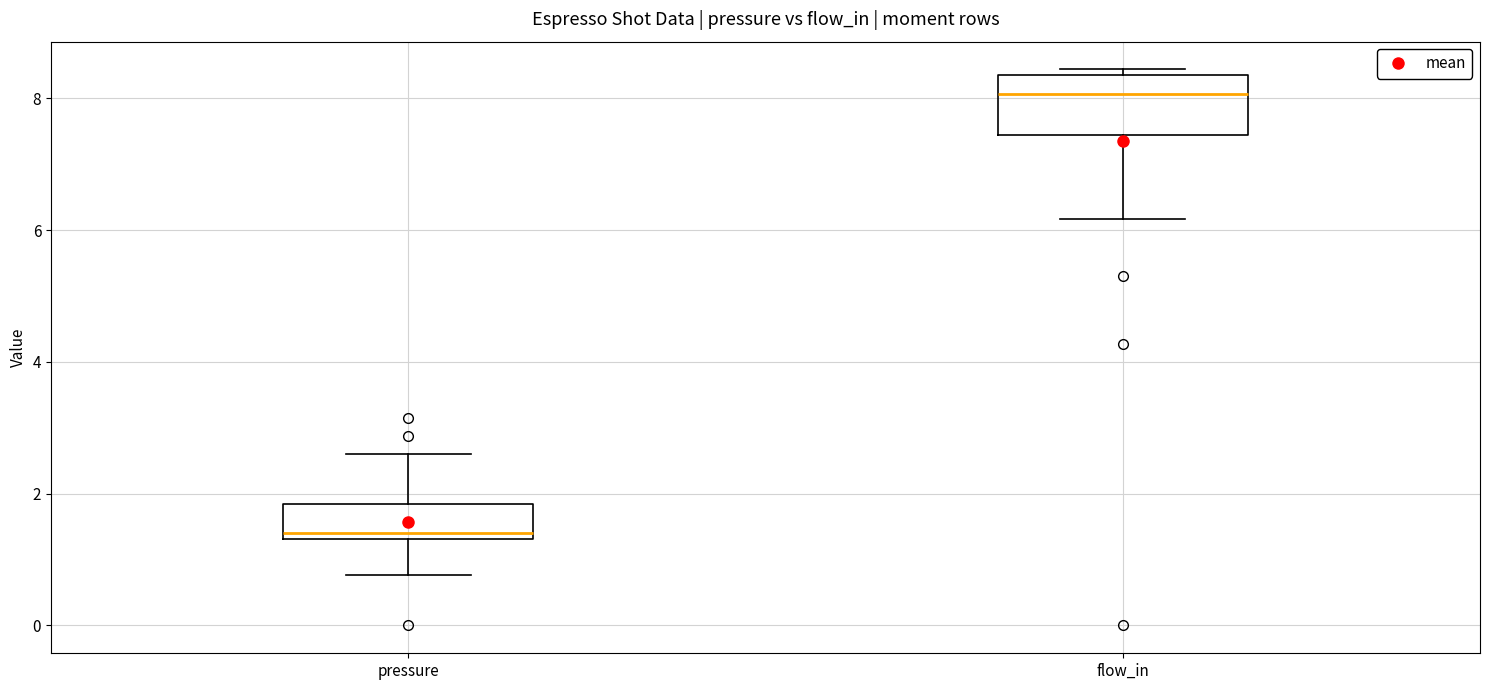

Which box's median line is the lowest?

pressure